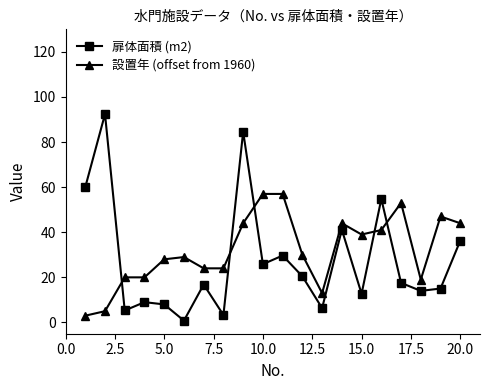

True or false: 設置年 (offset from 1960) and 扉体面積 (m2) intersect in this chart.

True